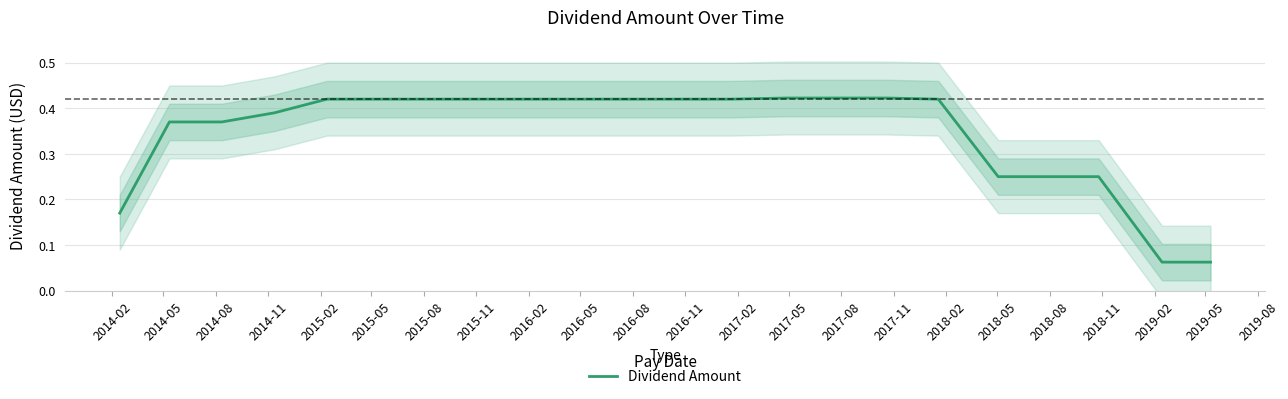

How many values are between 0 and 1?

22